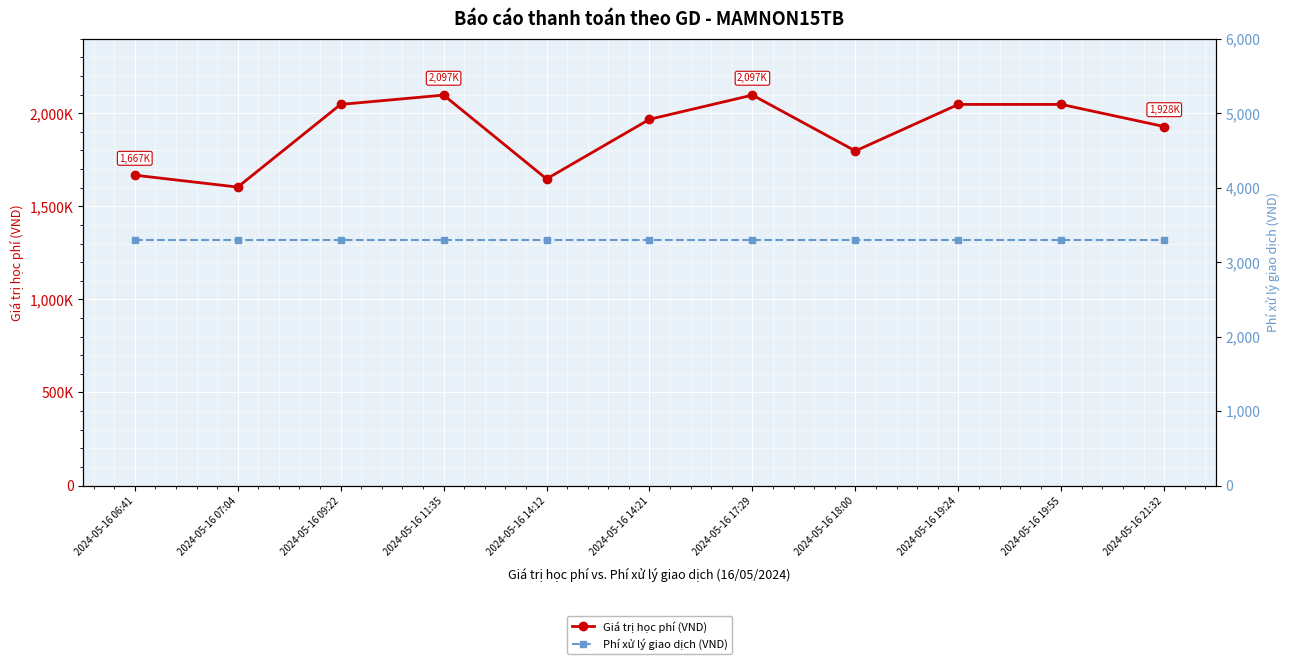

Reading left to right, extract all data points from this chart.

Giá trị học phí (VND): 1667000	1603000	2047000	2097000	1647000	1967000	2097000	1797000	2047000	2047000	1928000
Phí xử lý giao dịch (VND): 3300	3300	3300	3300	3300	3300	3300	3300	3300	3300	3300